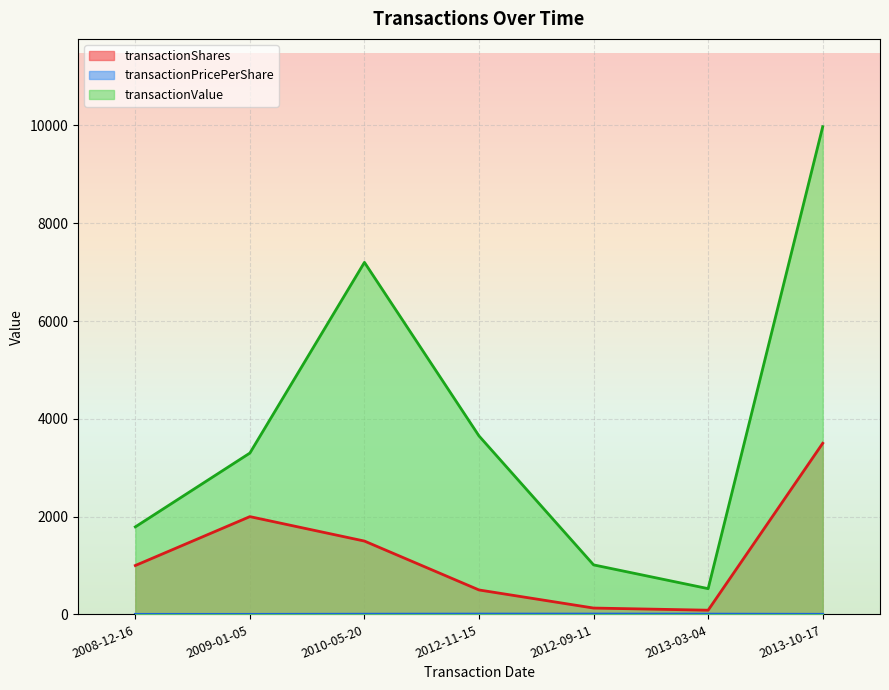

Reading left to right, list all the values displayed in this chart.

transactionShares: 2008-12-16=1000.0	2009-01-05=2000.0	2010-05-20=1500.0	2012-11-15=500.0	2012-09-11=130.0	2013-03-04=86.0	2013-10-17=3500.0
transactionPricePerShare: 2008-12-16=1.8	2009-01-05=1.6	2010-05-20=4.8	2012-11-15=7.3	2012-09-11=7.8	2013-03-04=6.2	2013-10-17=2.9
transactionValue: 2008-12-16=1790.0	2009-01-05=3300.0	2010-05-20=7200.0	2012-11-15=3650.0	2012-09-11=1013.0	2013-03-04=527.0	2013-10-17=9975.0